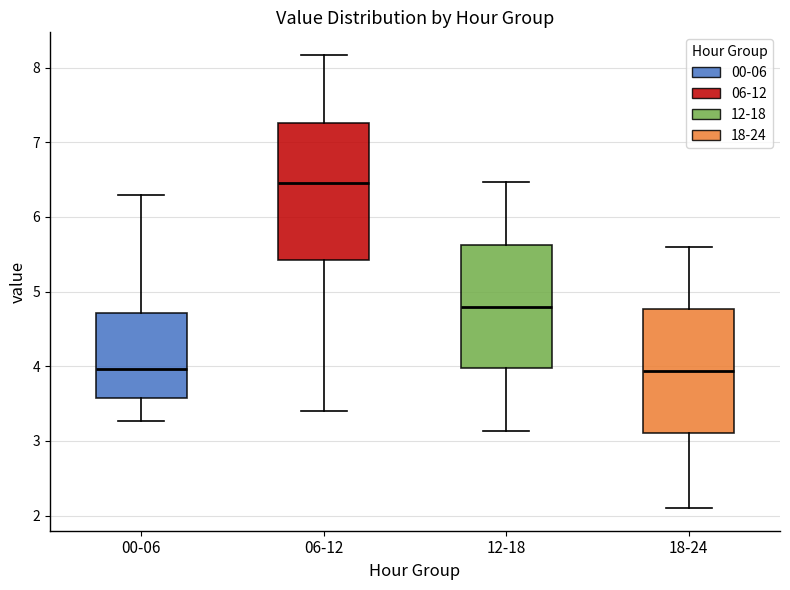

Where is the lower edge of the box for 06-12 on the y-axis? The values are not printed on the chart, so give them approximately, as read against the axis.

5.4